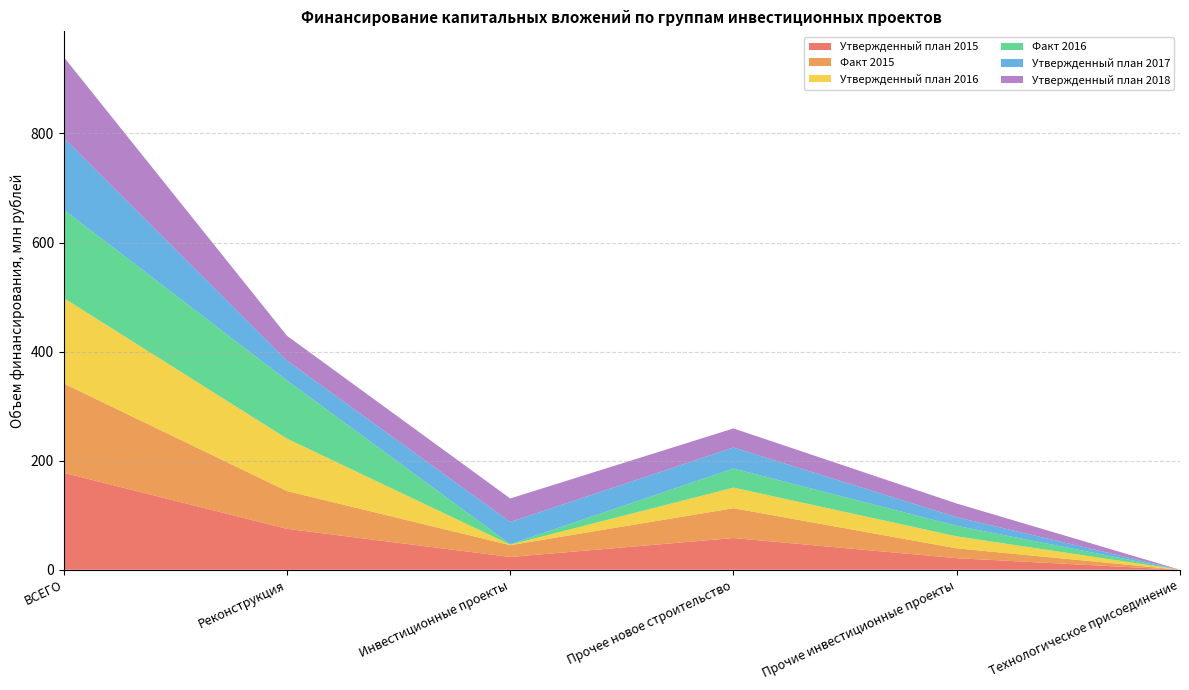

Reading left to right, transcribe all the data shown in this chart.

Утвержденный план 2015: ВСЕГО=177.7	Реконструкция=75.0	Инвестиционные проекты=23.4	Прочее новое строительство=58.1	Прочие инвестиционные проекты=21.2	Технологическое присоединение=0.0
Факт 2015: ВСЕГО=163.7	Реконструкция=69.3	Инвестиционные проекты=21.7	Прочее новое строительство=54.7	Прочие инвестиционные проекты=18.0	Технологическое присоединение=0.0
Утвержденный план 2016: ВСЕГО=156.7	Реконструкция=96.1	Инвестиционные проекты=0.9	Прочее новое строительство=37.7	Прочие инвестиционные проекты=22.0	Технологическое присоединение=0.0
Факт 2016: ВСЕГО=162.1	Реконструкция=106.8	Инвестиционные проекты=0.9	Прочее новое строительство=35.0	Прочие инвестиционные проекты=19.3	Технологическое присоединение=0.0
Утвержденный план 2017: ВСЕГО=131.4	Реконструкция=36.4	Инвестиционные проекты=40.7	Прочее новое строительство=38.5	Прочие инвестиционные проекты=15.8	Технологическое присоединение=0.0
Утвержденный план 2018: ВСЕГО=148.6	Реконструкция=45.4	Инвестиционные проекты=43.1	Прочее новое строительство=35.0	Прочие инвестиционные проекты=25.1	Технологическое присоединение=0.0